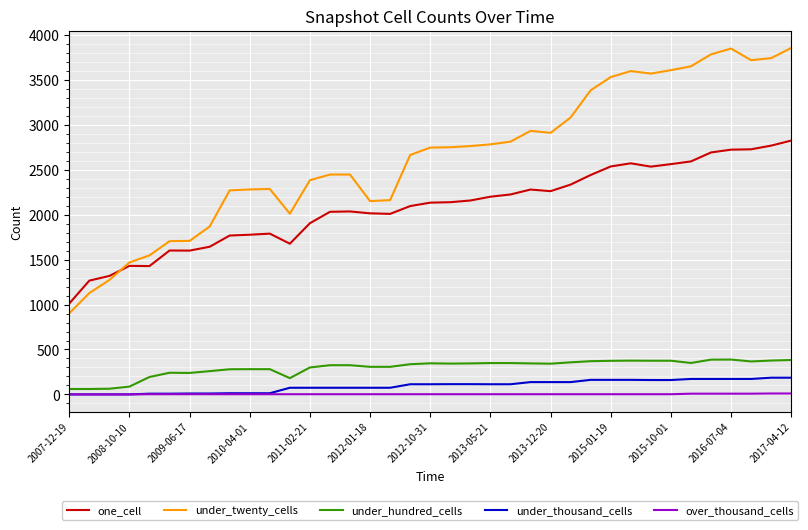

How many intersections are there between one_cell and under_twenty_cells?

1